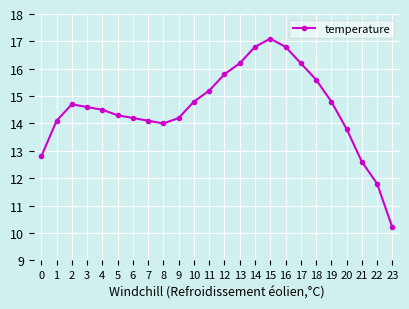

Between 18 and 10, which is larger?

18